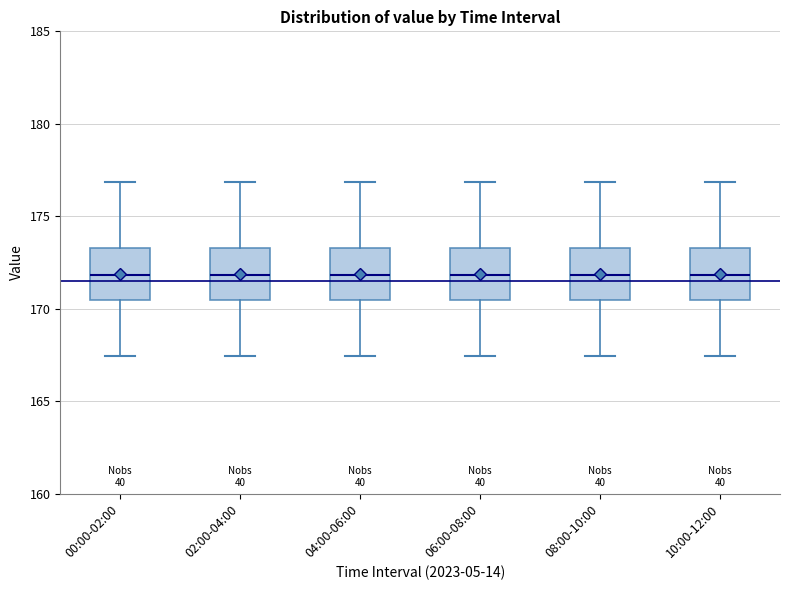

Reading left to right, read every box against the y-axis: the position of its median line, the range the box covers, and the ends of its whiskers. The values are not printed on the chart, so give them approximately, as read against the axis.

00:00-02:00: median 172.0, box 170.5 to 173.5, whiskers 167.5 to 177.0
02:00-04:00: median 172.0, box 170.5 to 173.5, whiskers 167.5 to 177.0
04:00-06:00: median 172.0, box 170.5 to 173.5, whiskers 167.5 to 177.0
06:00-08:00: median 172.0, box 170.5 to 173.5, whiskers 167.5 to 177.0
08:00-10:00: median 172.0, box 170.5 to 173.5, whiskers 167.5 to 177.0
10:00-12:00: median 172.0, box 170.5 to 173.5, whiskers 167.5 to 177.0